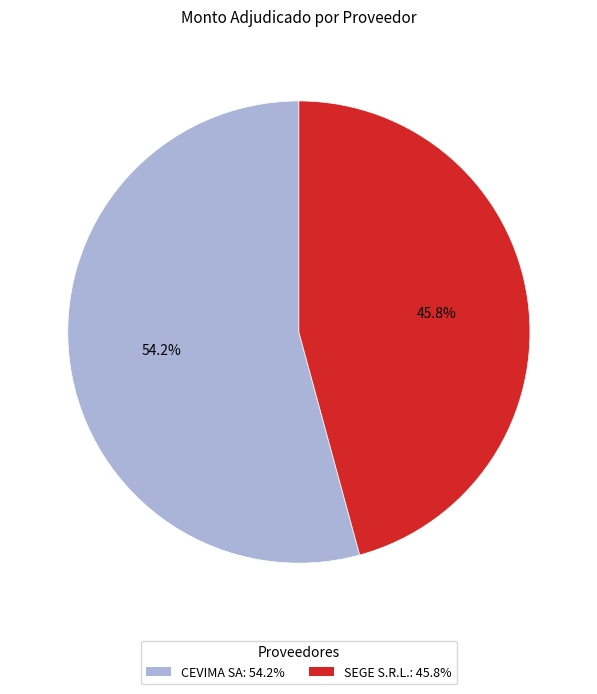

What is the ratio of the value at CEVIMA SA to the value at SEGE S.R.L.?

1.2